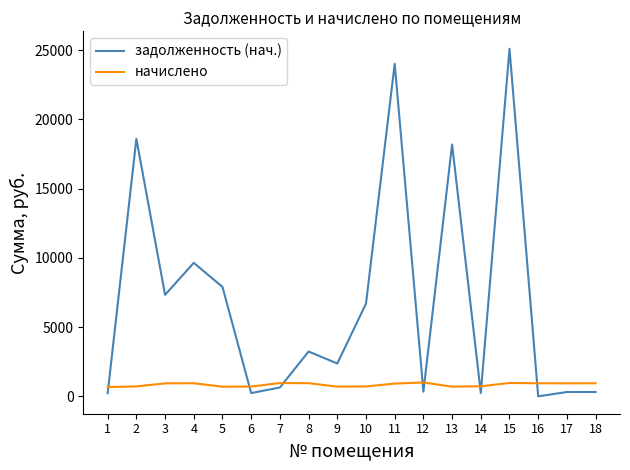

Which series has the widest spread of values?

задолженность (нач.)